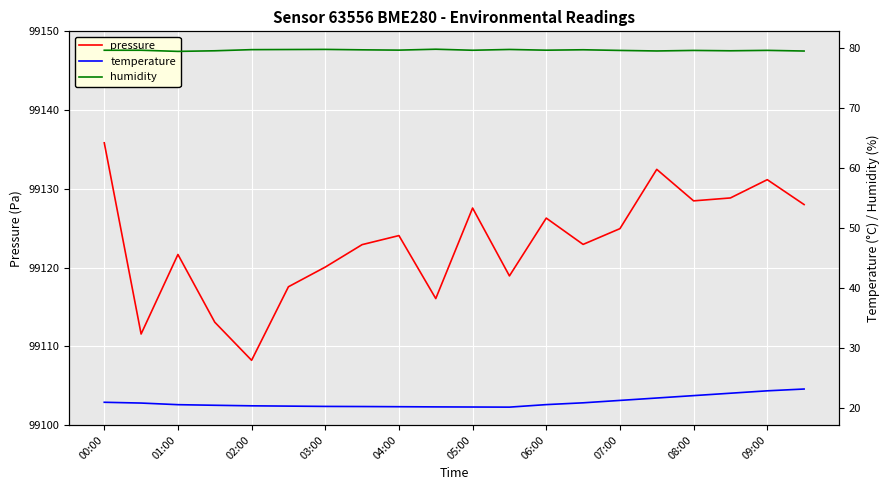

What is the value of the pressure point at the 11th from the left?

99127.6